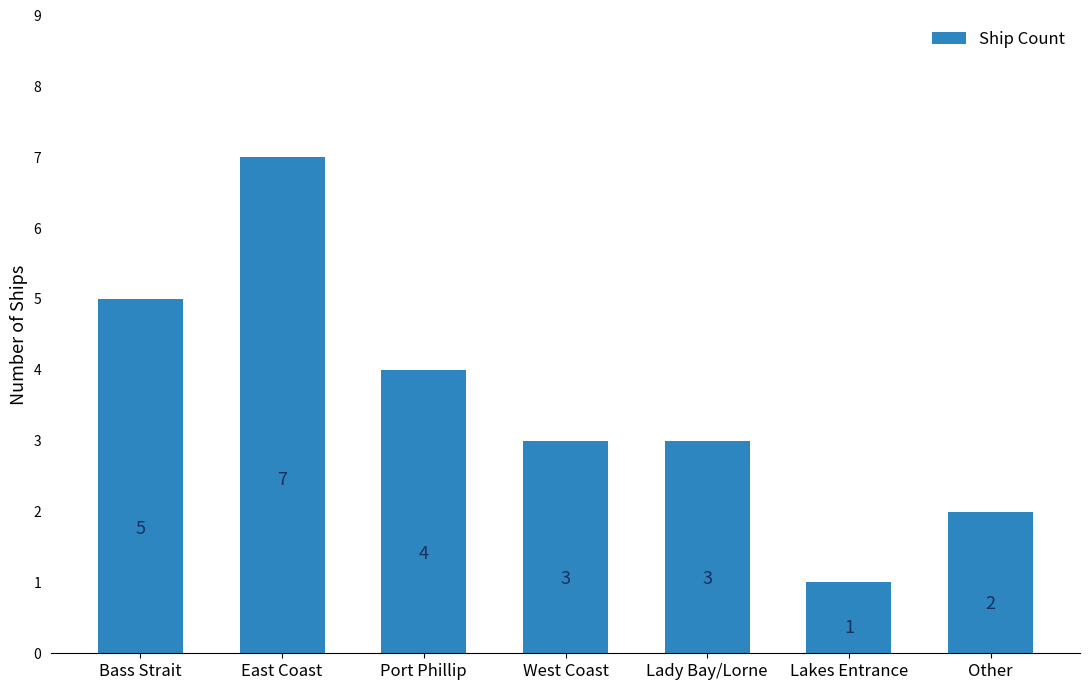

What is the value of the 5th bar from the left?

3